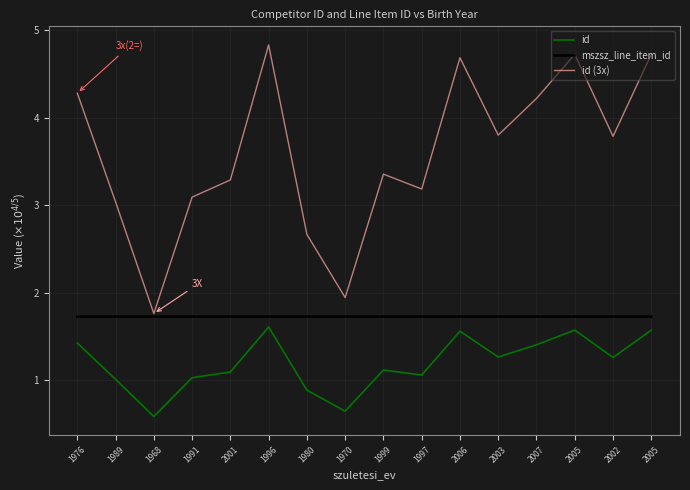

True or false: mszsz_line_item_id and id intersect in this chart.

False